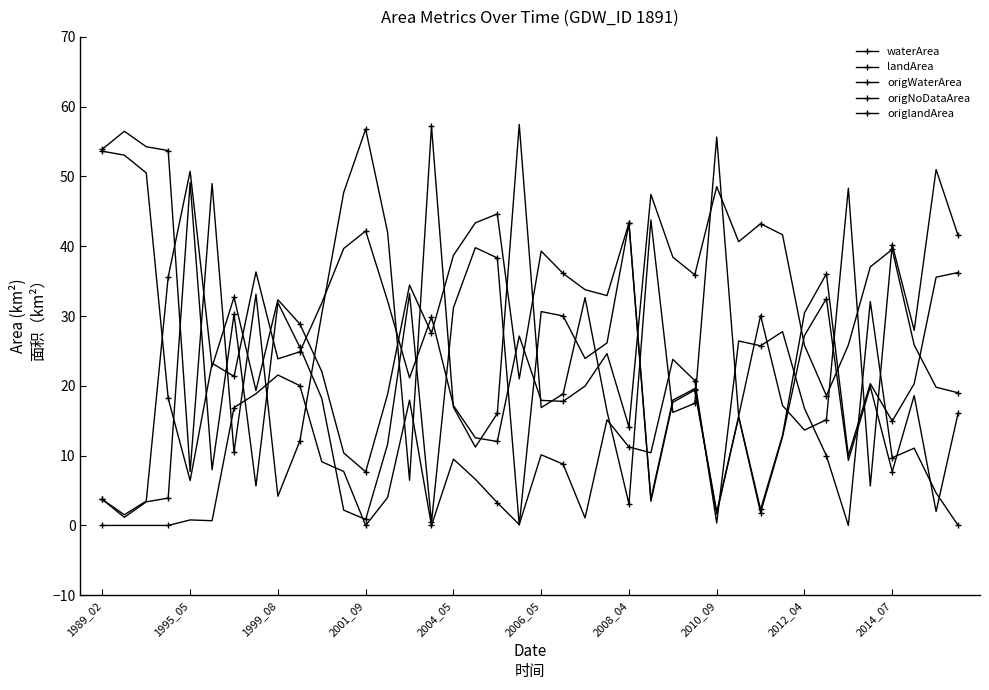

Count the number of data series in this chart.

5